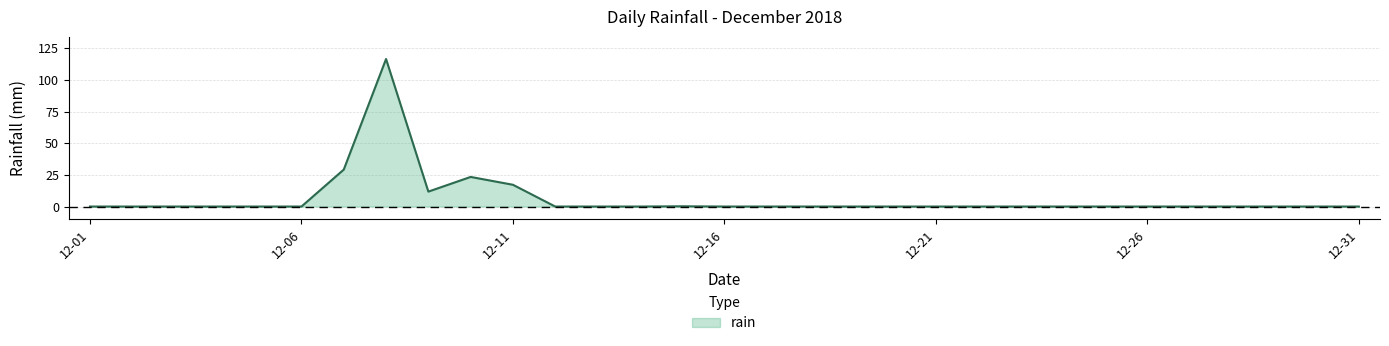

What is the greatest value displayed?

116.6